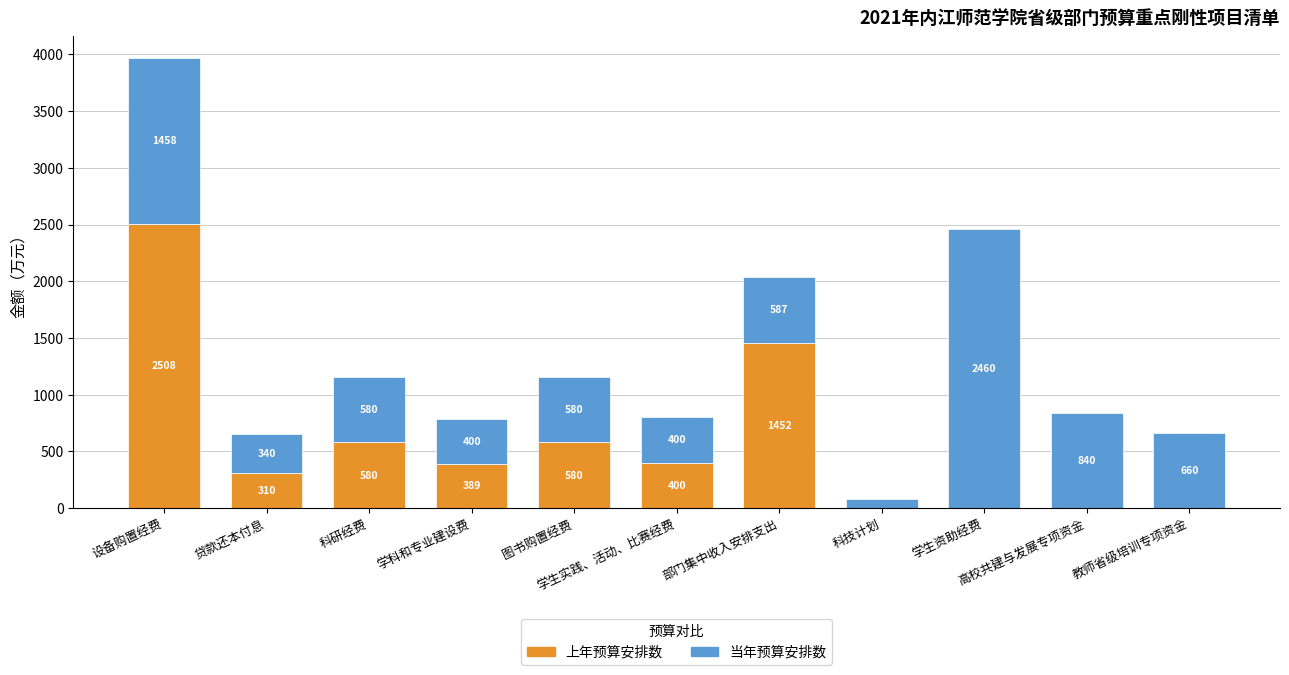

What are all the series names shown in the legend?

上年预算安排数, 当年预算安排数